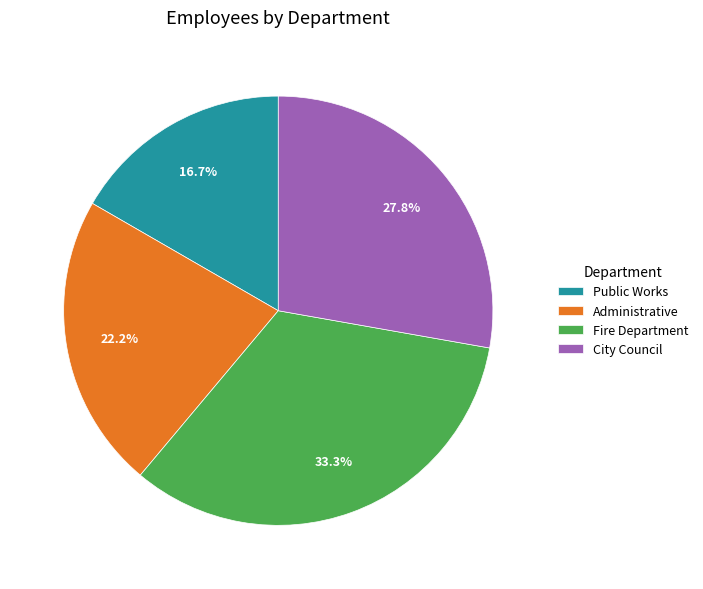

To the nearest percent, what percentage of the pie is Administrative?

22%